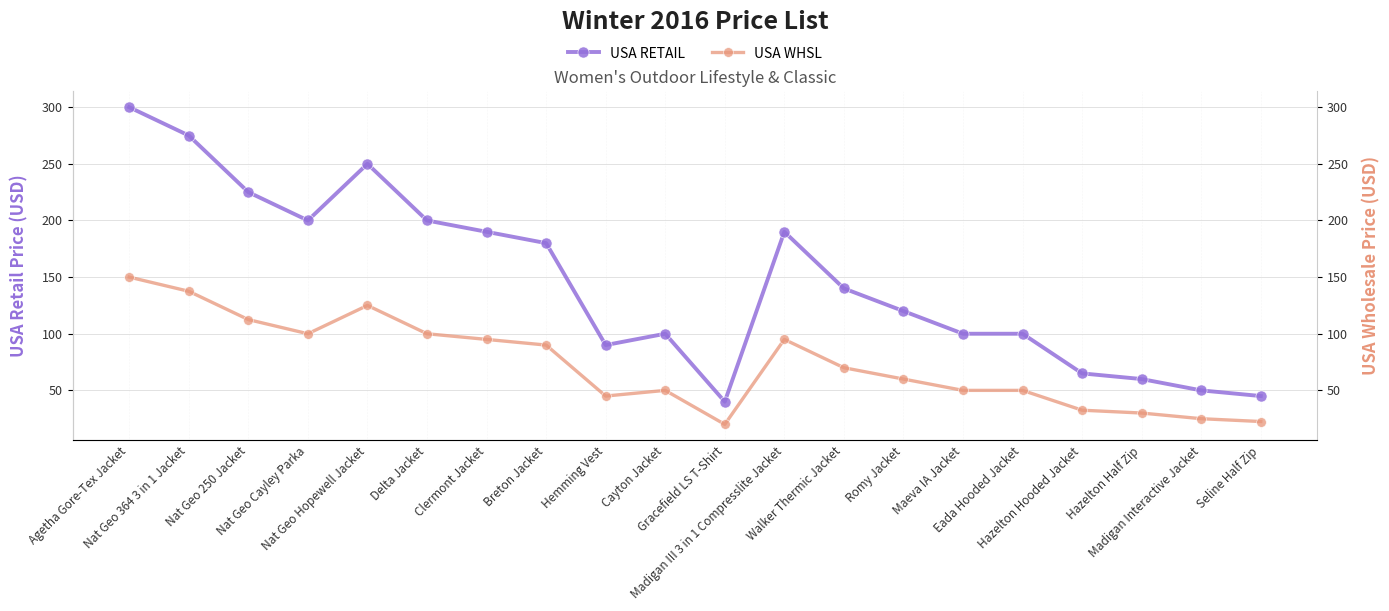

At which category does USA WHSL reach its first local peak?

Nat Geo Hopewell Jacket